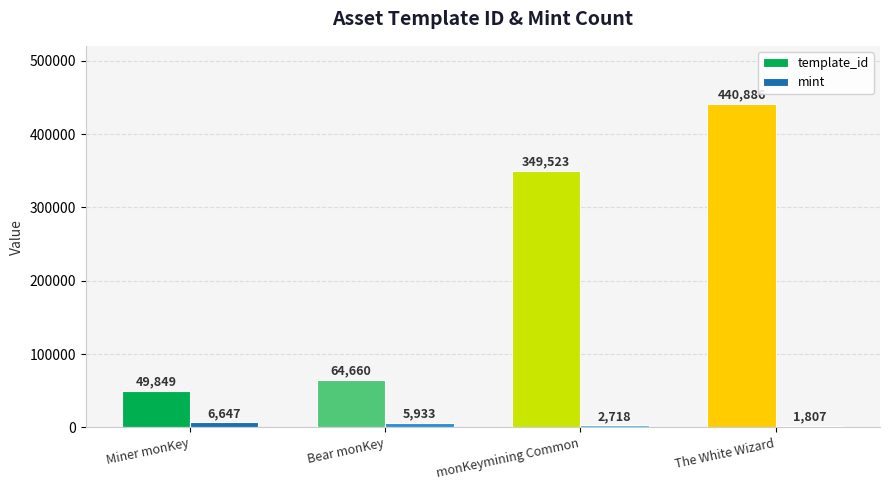

Reading left to right, transcribe all the data shown in this chart.

template_id: 49849	64660	349523	440886
mint: 6647	5933	2718	1807